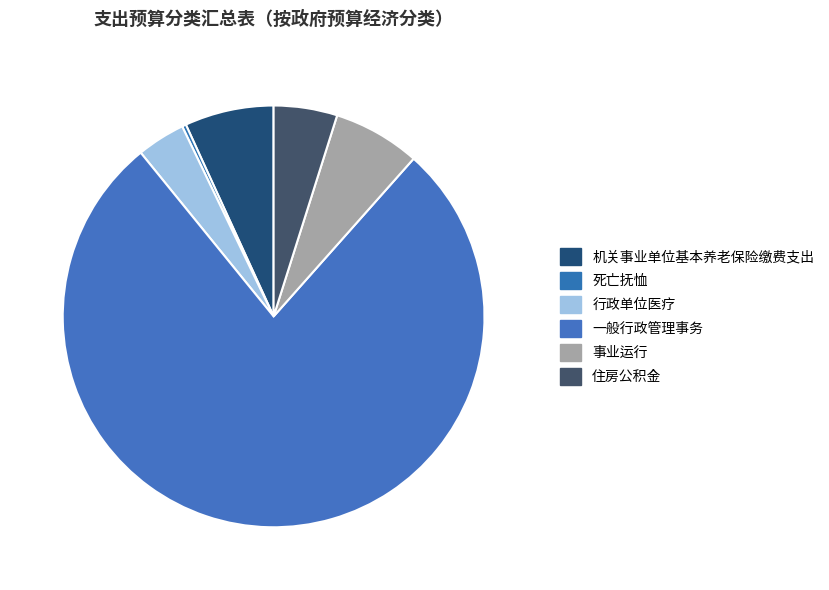

Count the number of slices in the pie.

6